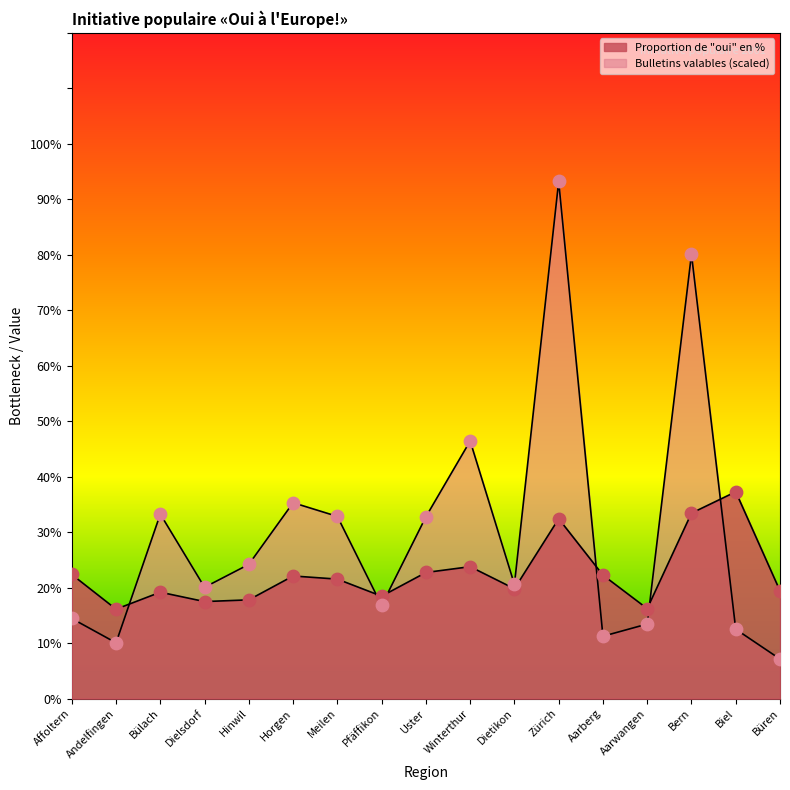

What are all the series names shown in the legend?

Proportion de oui en %, Bulletins valables (scaled)